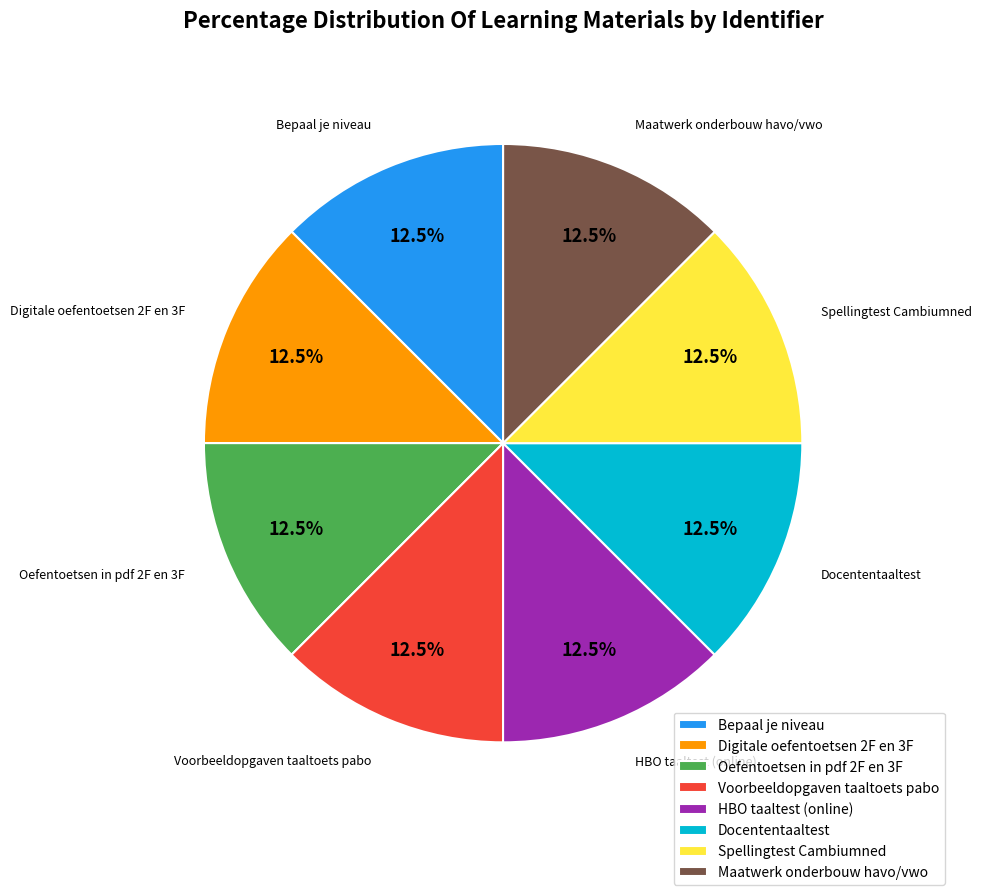

How many segments does this pie chart have?

8